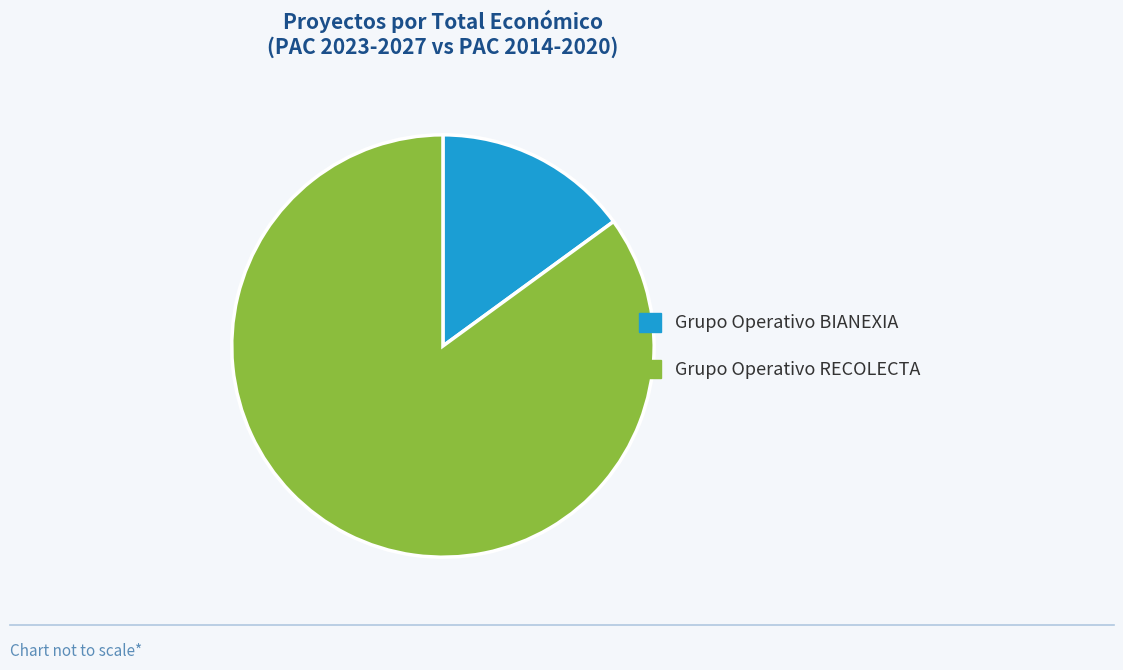

The Grupo Operativo RECOLECTA slice represents 98% of the pie. True or false?

False